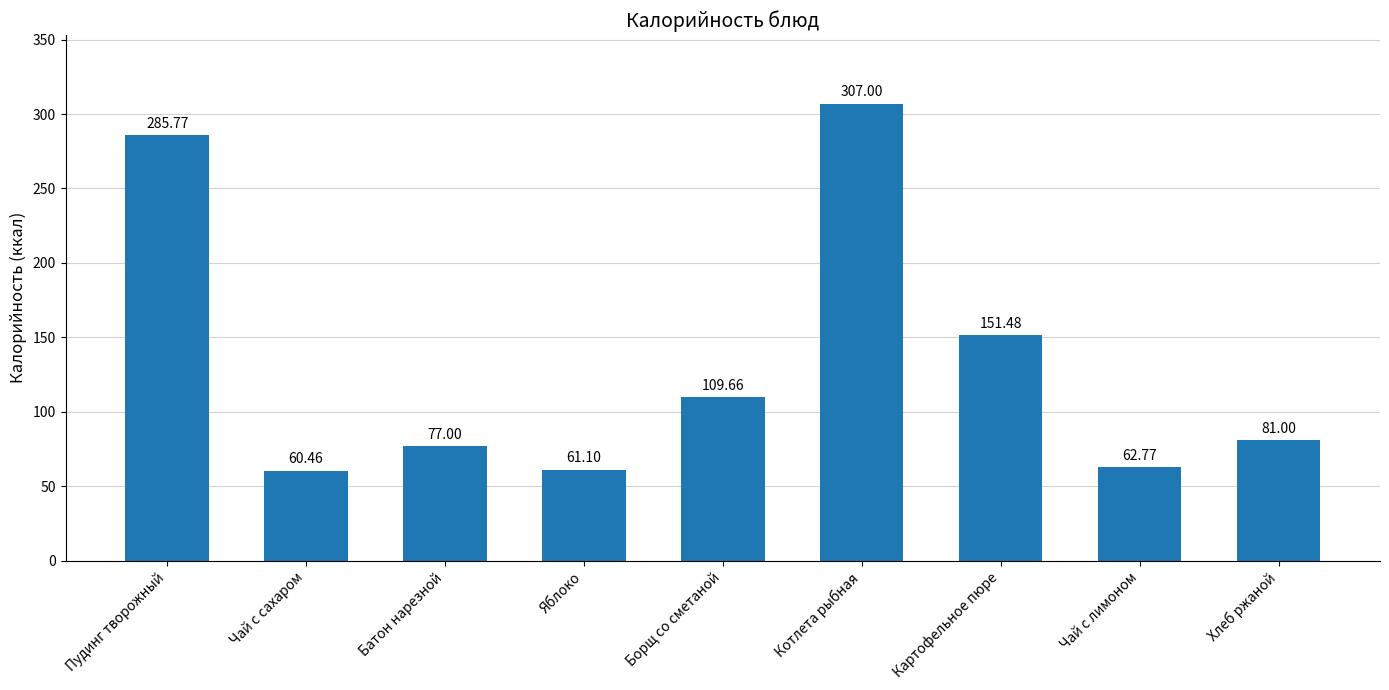

Read the value at Батон нарезной.

77.0